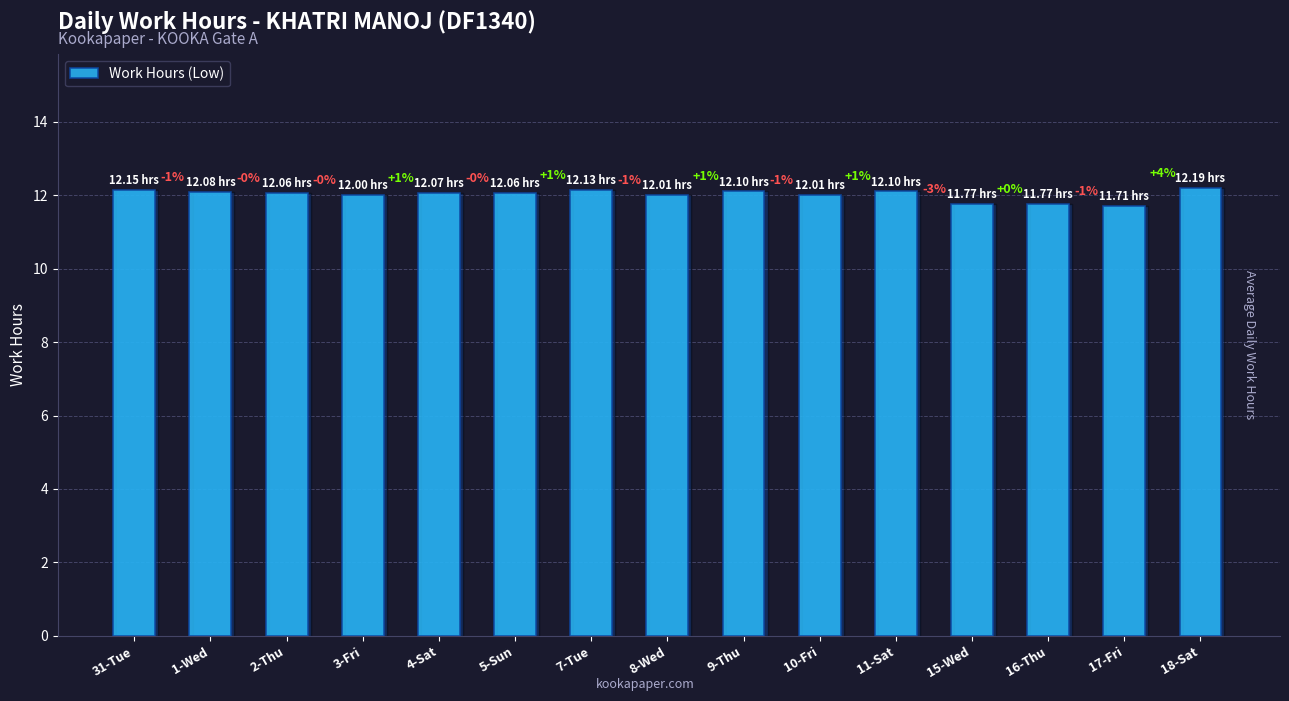

How many bars are there in total?

15